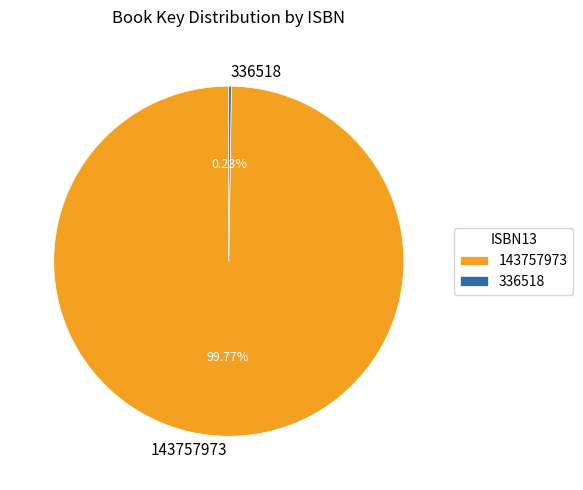

Which category accounts for the majority?

143757973